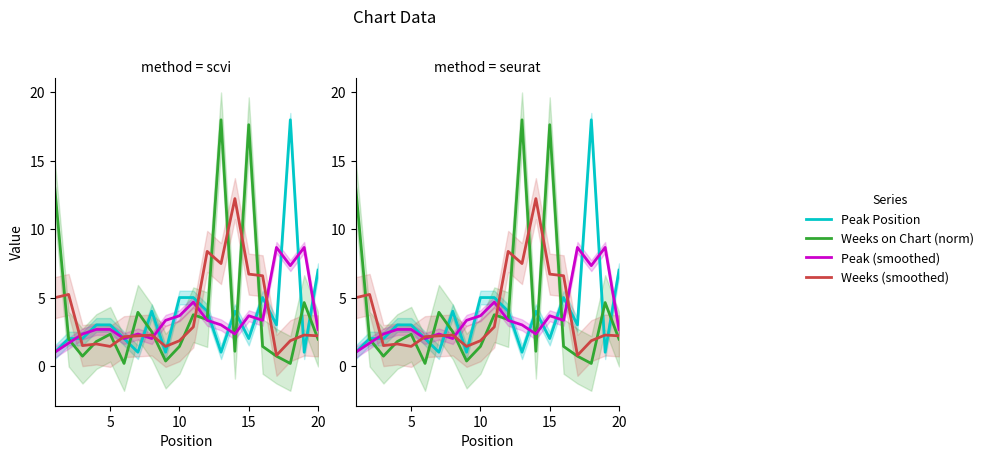

Does the chart display data point markers on the line(s)?

No